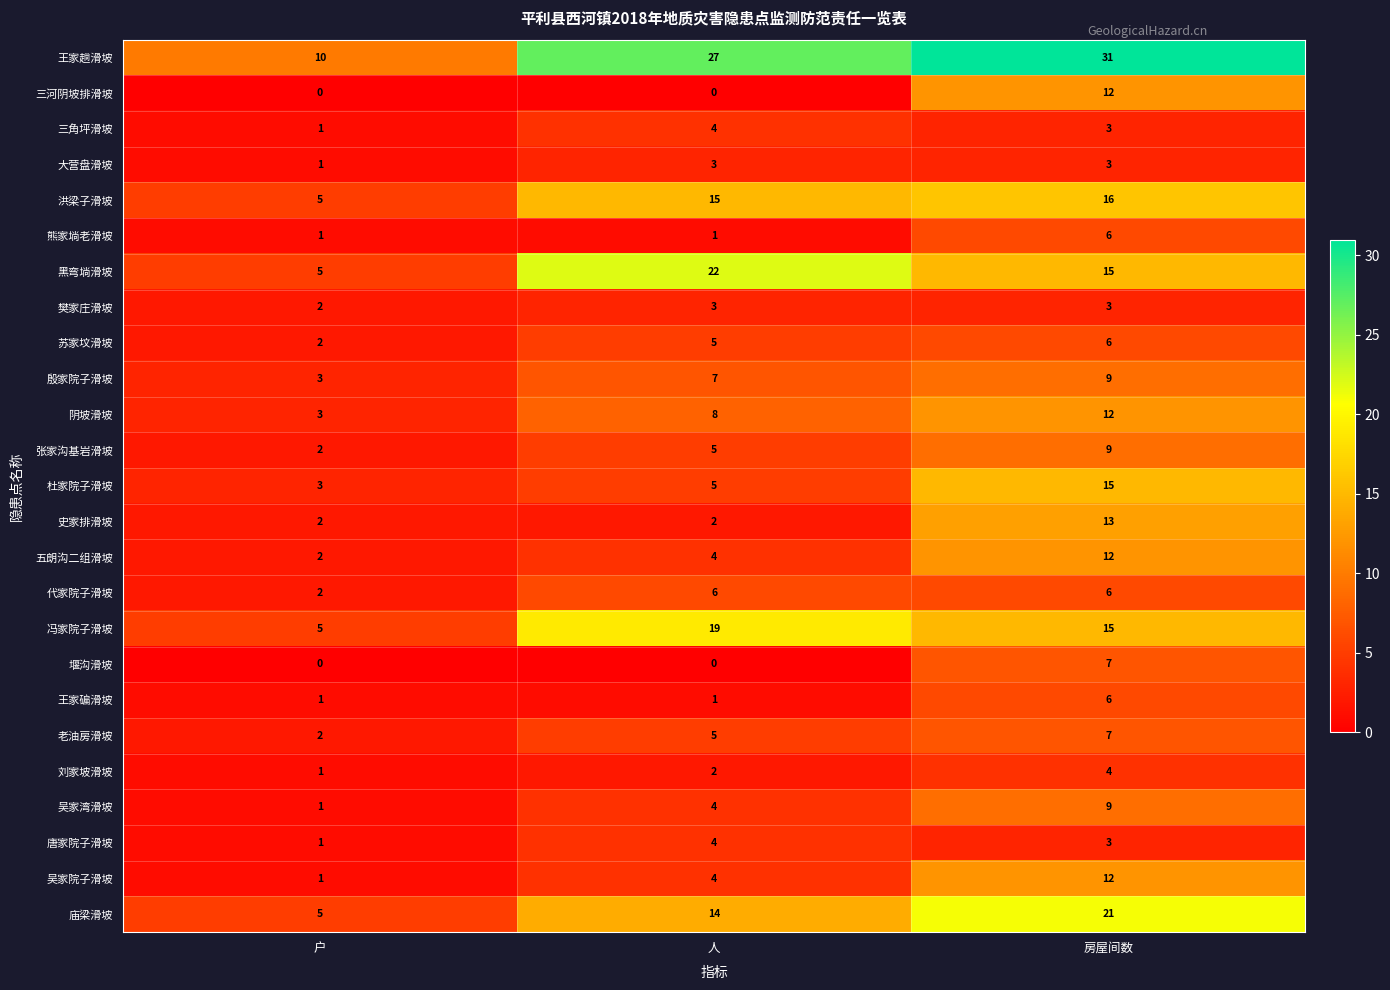

At which label is 代家院子滑坡 closest to 4?

户